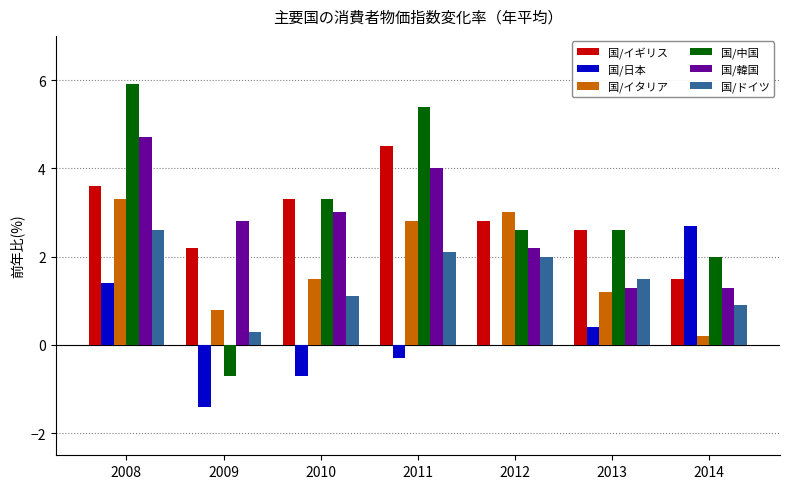

The 国/日本 series shows 2.3 at 2008. True or false?

False